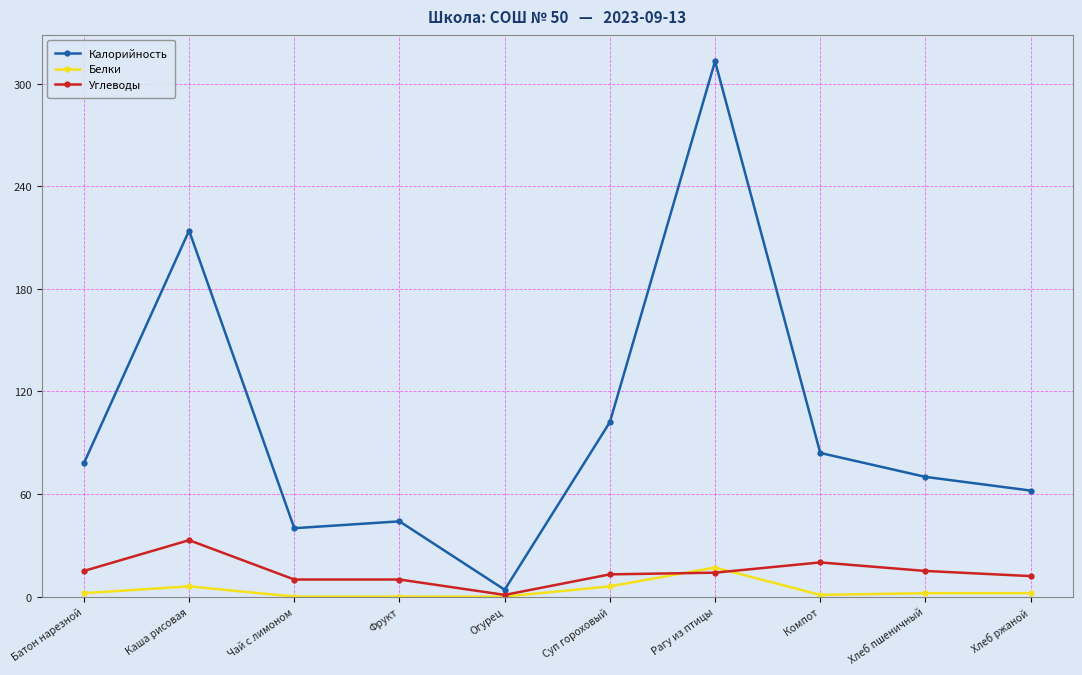

What is the highest value of the Белки series?

17